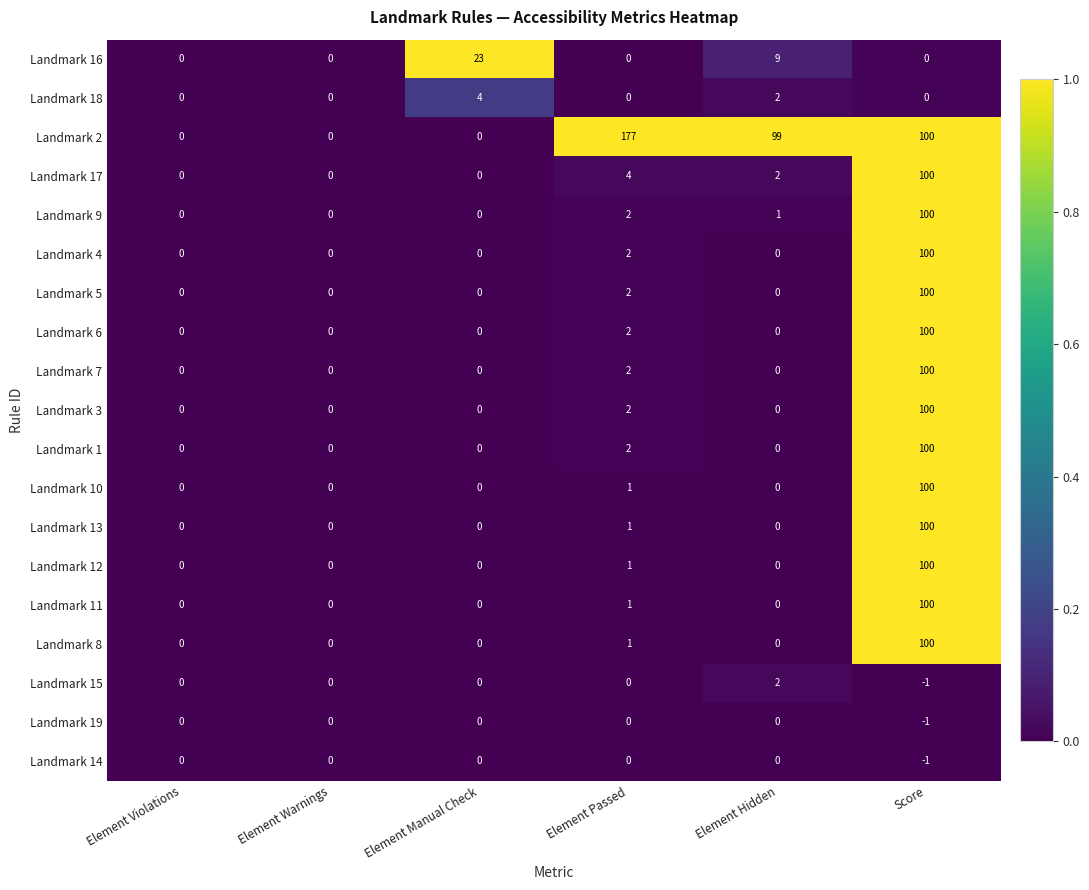

Which series has the largest total across all categories?

Landmark 2